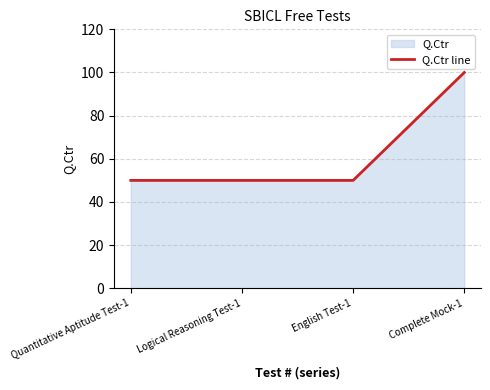

What position from the right is Quantitative Aptitude Test-1?

4